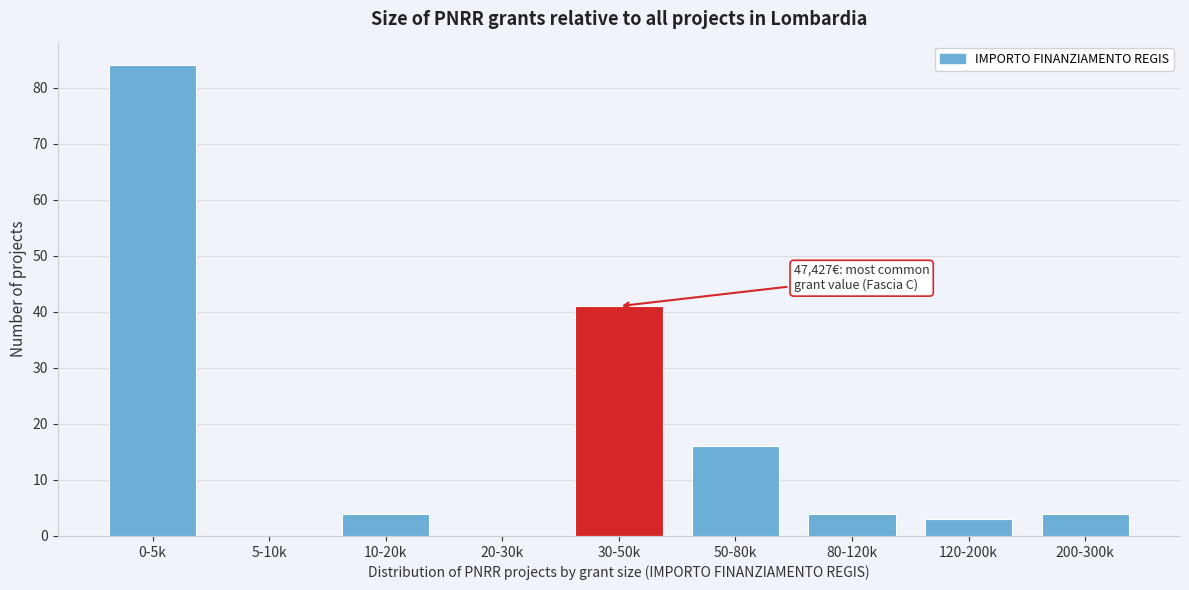

Reading left to right, list all the values displayed in this chart.

0-5k=84	5-10k=0	10-20k=4	20-30k=0	30-50k=41	50-80k=16	80-120k=4	120-200k=3	200-300k=4